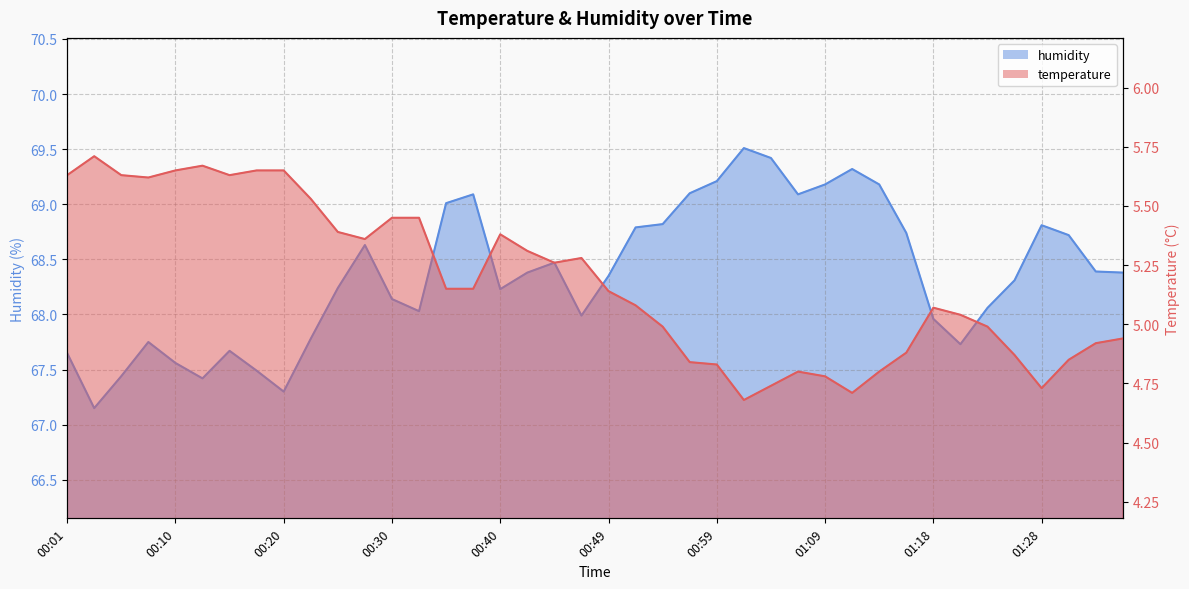

Reading left to right, transcribe all the data shown in this chart.

temperature: 00:01=5.6	00:03=5.7	00:06=5.6	00:08=5.6	00:10=5.7	00:13=5.7	00:15=5.6	00:18=5.7	00:20=5.7	00:23=5.5	00:25=5.4	00:27=5.4	00:30=5.5	00:32=5.5	00:35=5.2	00:37=5.2	00:40=5.4	00:42=5.3	00:44=5.3	00:47=5.3	00:49=5.1	00:52=5.1	00:54=5.0	00:57=4.8	00:59=4.8	01:01=4.7	01:04=4.7	01:06=4.8	01:09=4.8	01:11=4.7	01:14=4.8	01:16=4.9	01:18=5.1	01:21=5.0	01:23=5.0	01:26=4.9	01:28=4.7	01:31=4.8	01:33=4.9	01:35=4.9
humidity: 00:01=67.7	00:03=67.2	00:06=67.4	00:08=67.8	00:10=67.6	00:13=67.4	00:15=67.7	00:18=67.5	00:20=67.3	00:23=67.8	00:25=68.2	00:27=68.6	00:30=68.1	00:32=68.0	00:35=69.0	00:37=69.1	00:40=68.2	00:42=68.4	00:44=68.5	00:47=68.0	00:49=68.3	00:52=68.8	00:54=68.8	00:57=69.1	00:59=69.2	01:01=69.5	01:04=69.4	01:06=69.1	01:09=69.2	01:11=69.3	01:14=69.2	01:16=68.7	01:18=68.0	01:21=67.7	01:23=68.1	01:26=68.3	01:28=68.8	01:31=68.7	01:33=68.4	01:35=68.4